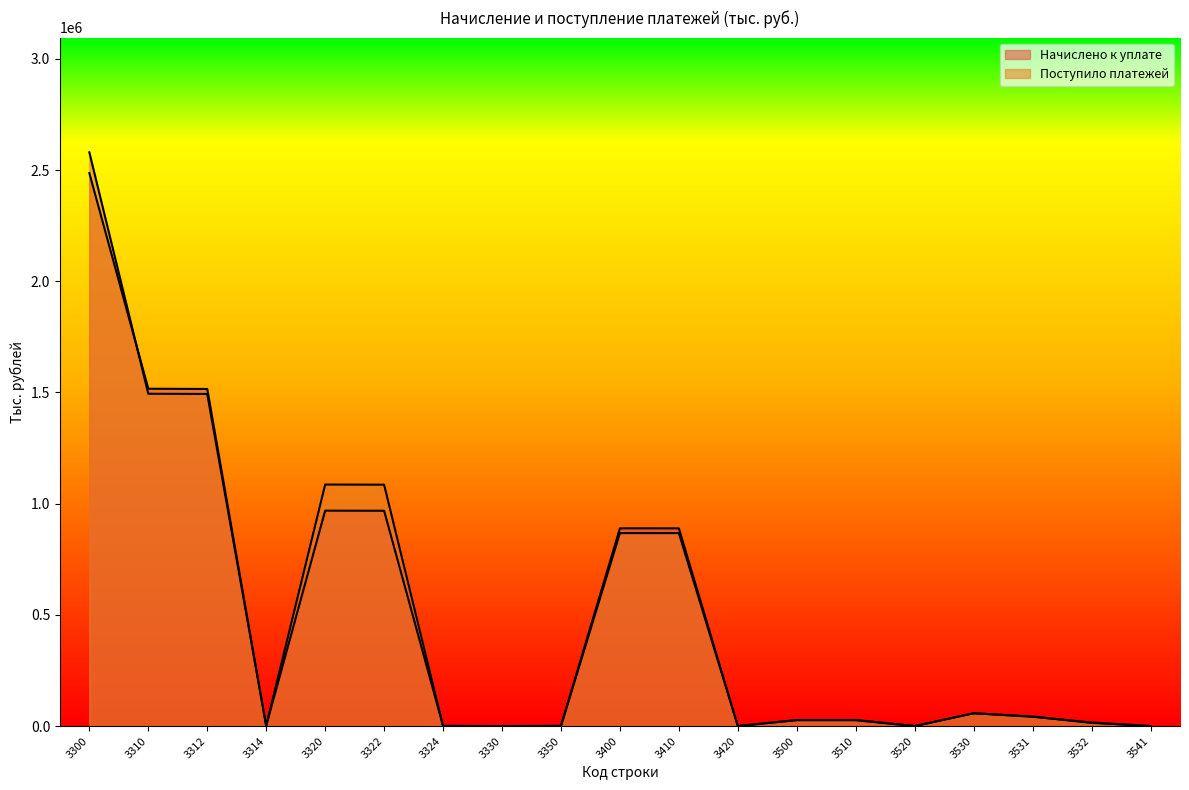

How many distinct data groups are displayed?

2